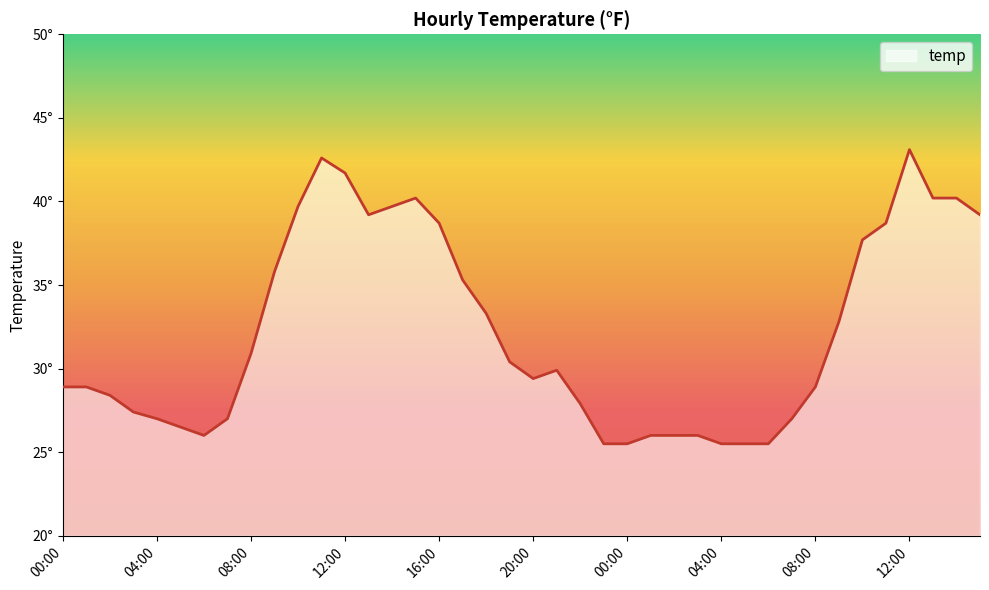

Does the chart display data point markers on the line(s)?

No